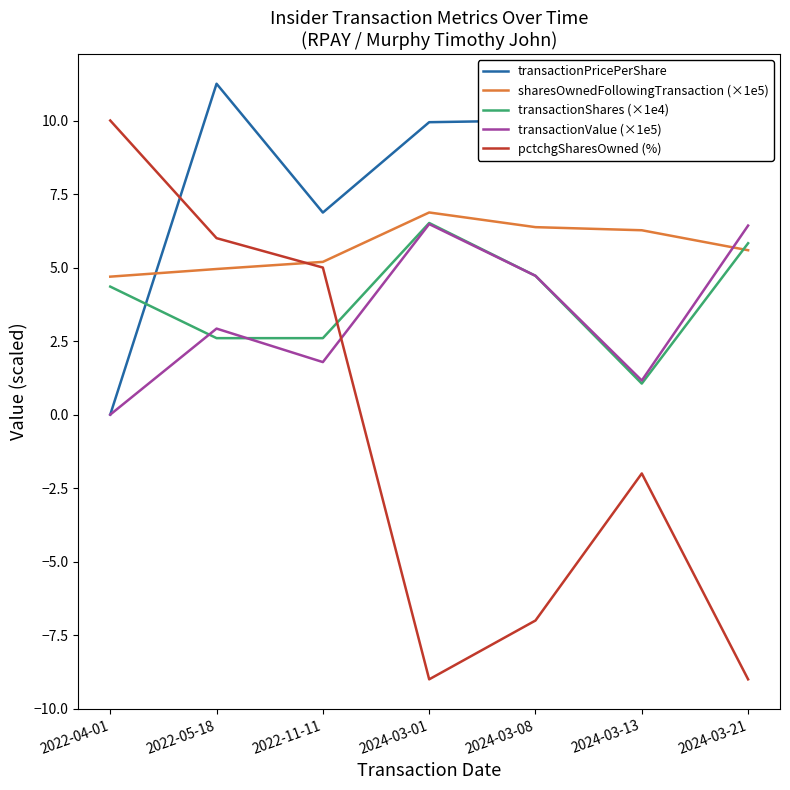

The value of transactionValue (×1e5) at 2022-05-18 is 2.9. True or false?

True